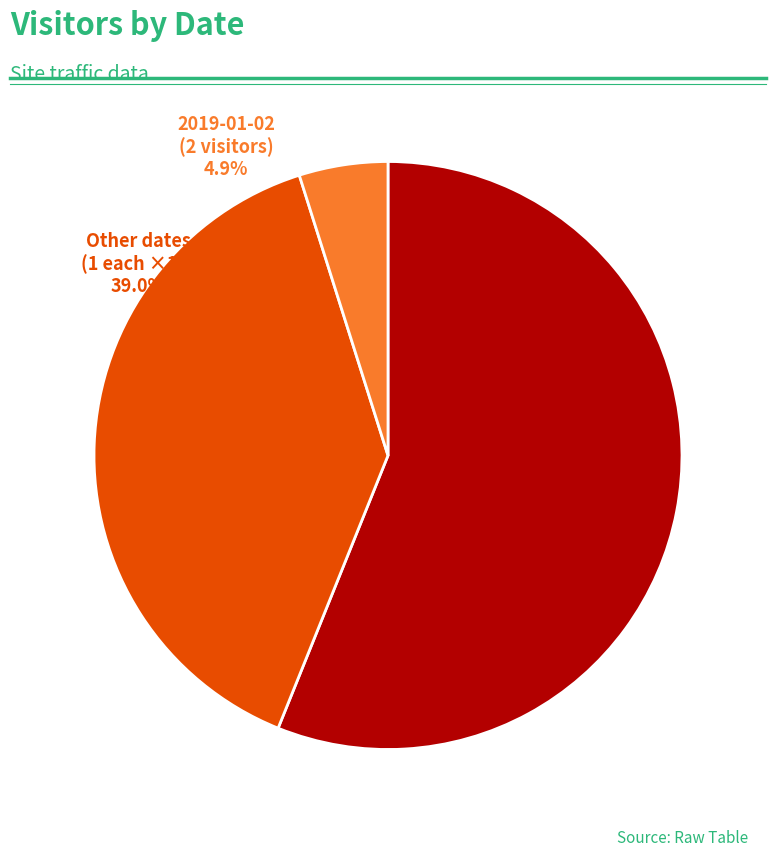

Does any single category account for the majority?

Yes